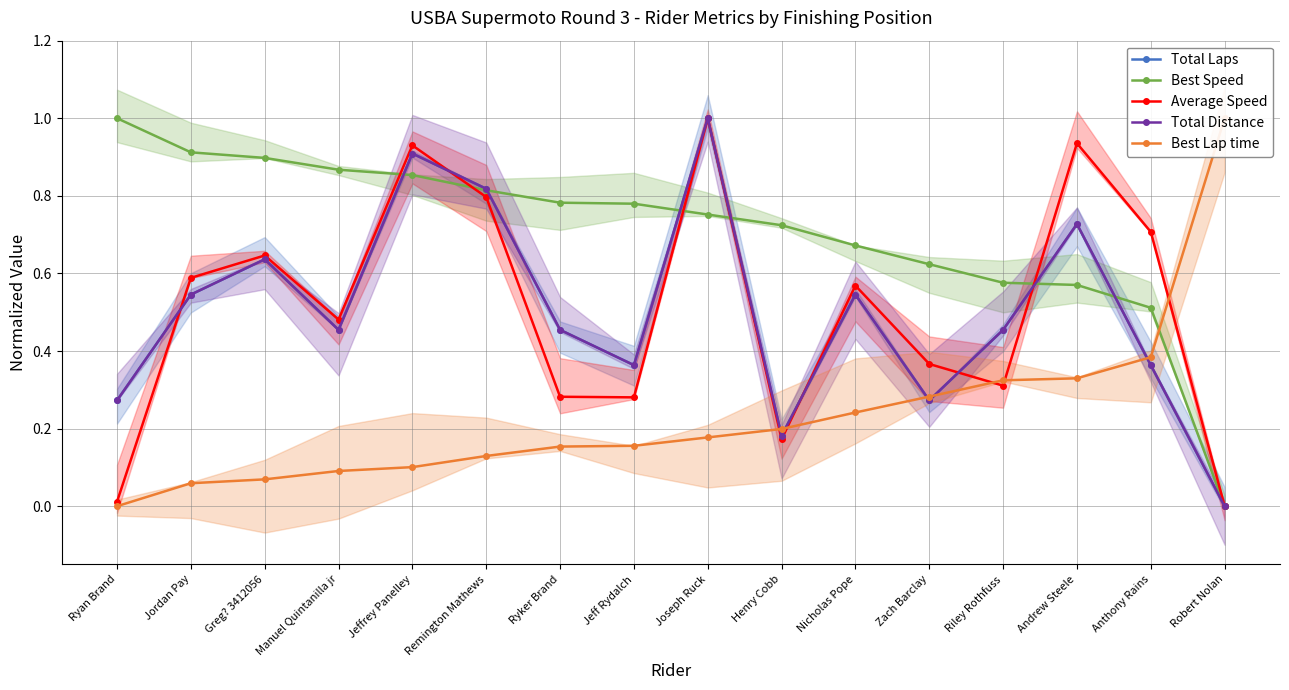

What position from the right is Remington Mathews?

11